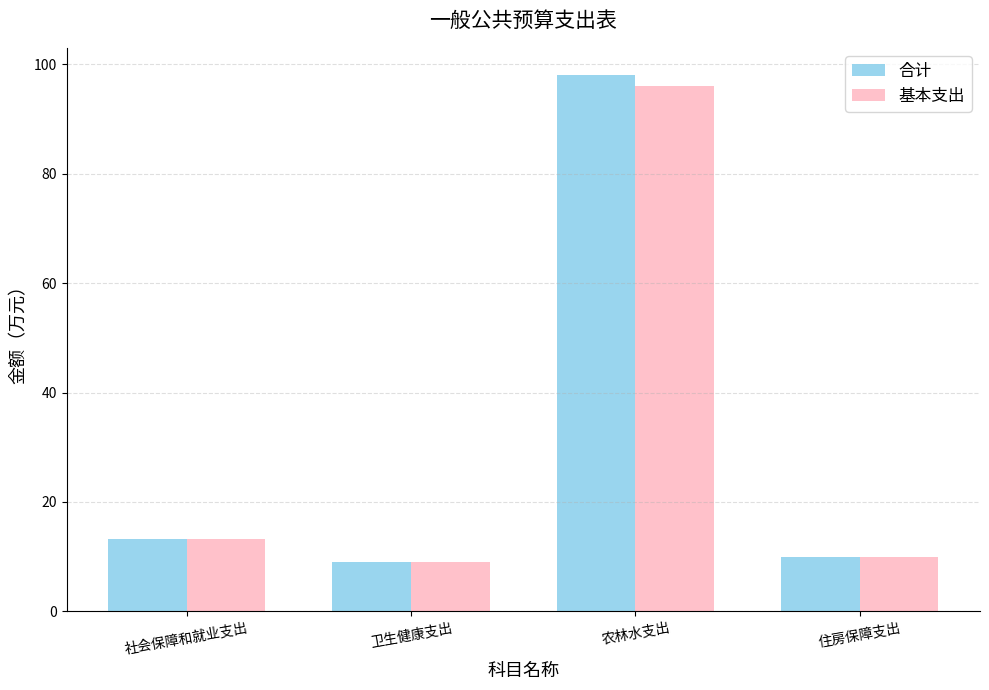

Rank the series by their maximum value, from lowest to highest.

基本支出, 合计